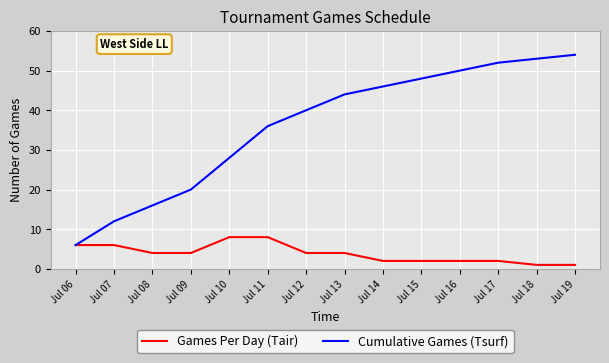

The Cumulative Games (Tsurf) series shows 46 at Jul 14. True or false?

True